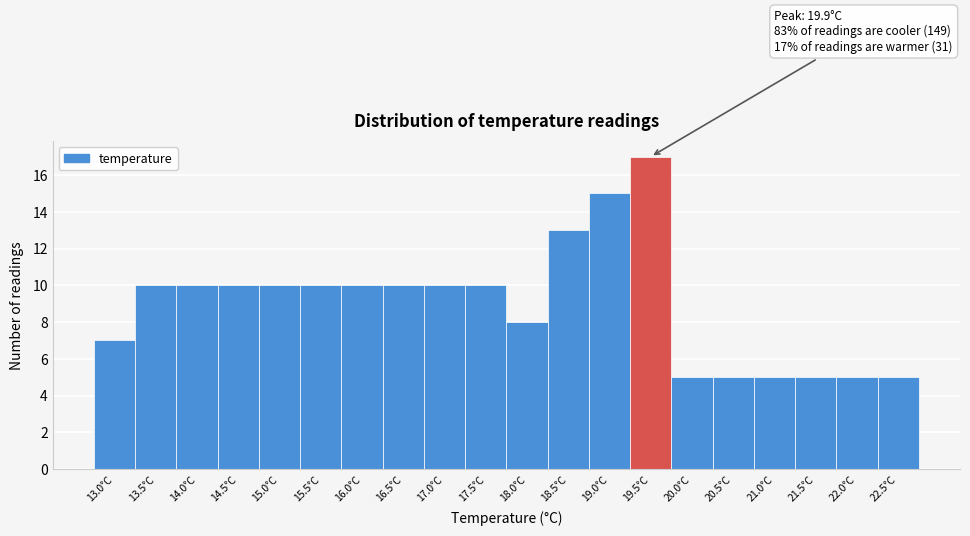

Reading left to right, extract all data points from this chart.

13.0°C=7	13.5°C=10	14.0°C=10	14.5°C=10	15.0°C=10	15.5°C=10	16.0°C=10	16.5°C=10	17.0°C=10	17.5°C=10	18.0°C=8	18.5°C=13	19.0°C=15	19.5°C=17	20.0°C=5	20.5°C=5	21.0°C=5	21.5°C=5	22.0°C=5	22.5°C=5